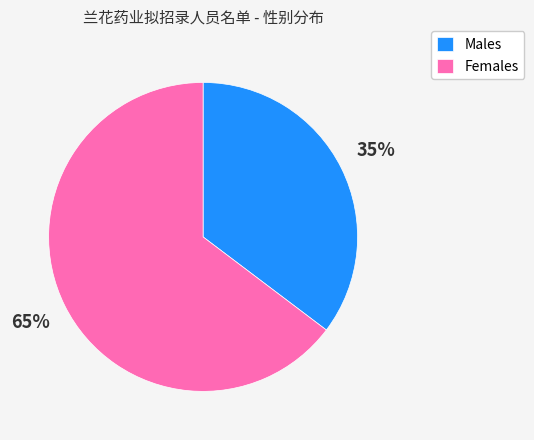

Is the sum of Males and Females greater than half?

Yes